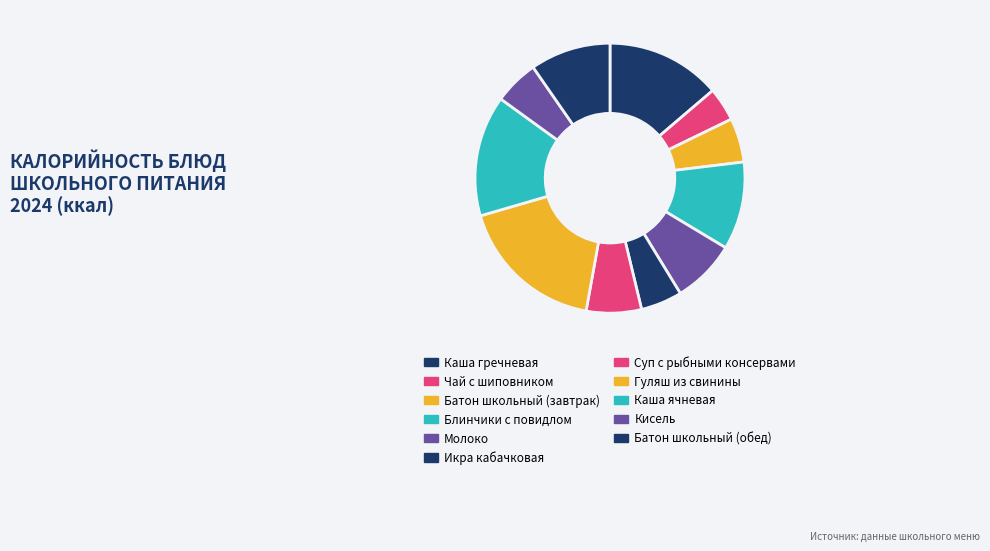

What percentage is the Гуляш из свинины slice, to the nearest percent?

18%